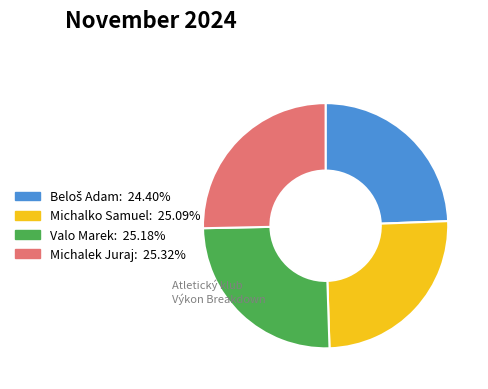

What is the ratio of the value at Michalek Juraj: 25.32% to the value at Michalko Samuel: 25.09%?

1.0